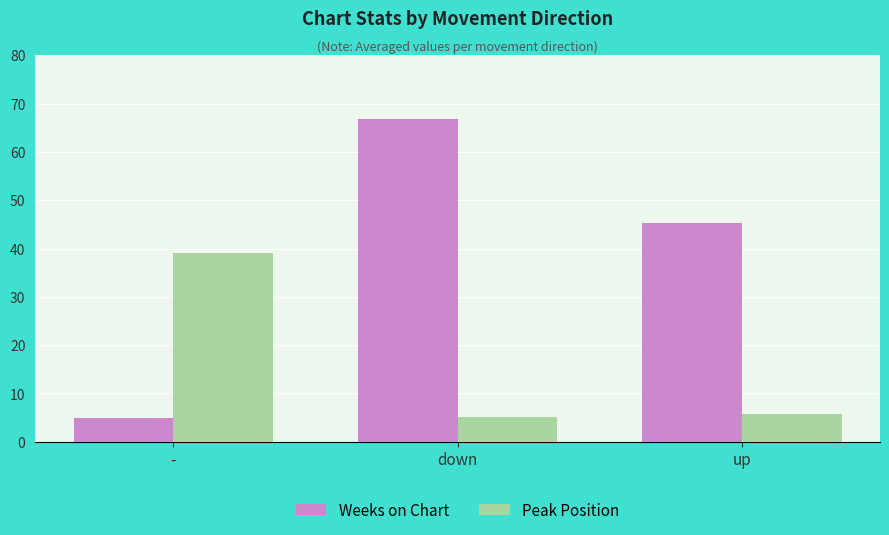

What is the difference between the Peak Position values at - and down?

33.9